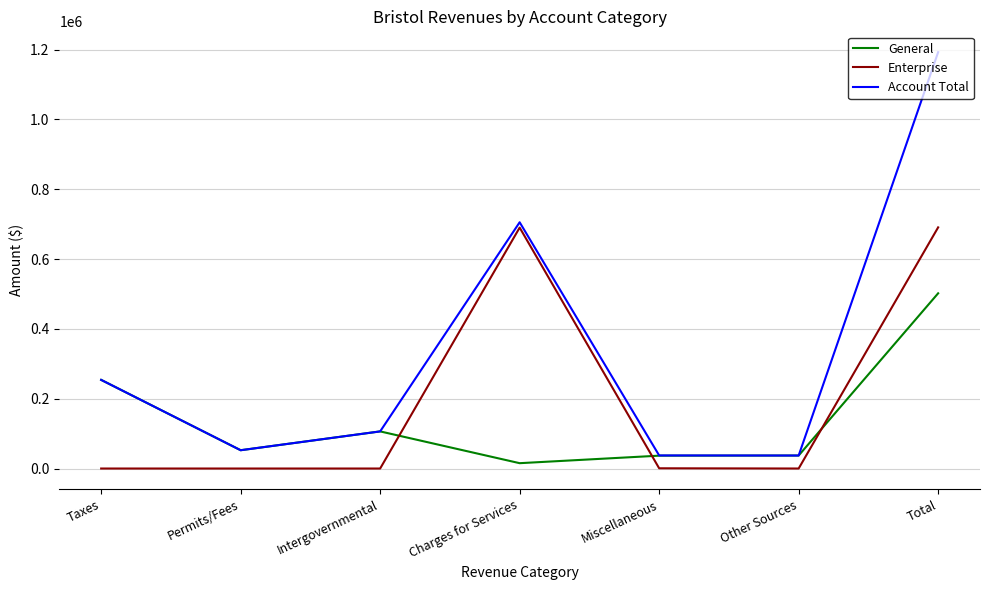

Which series has the widest spread of values?

Account Total